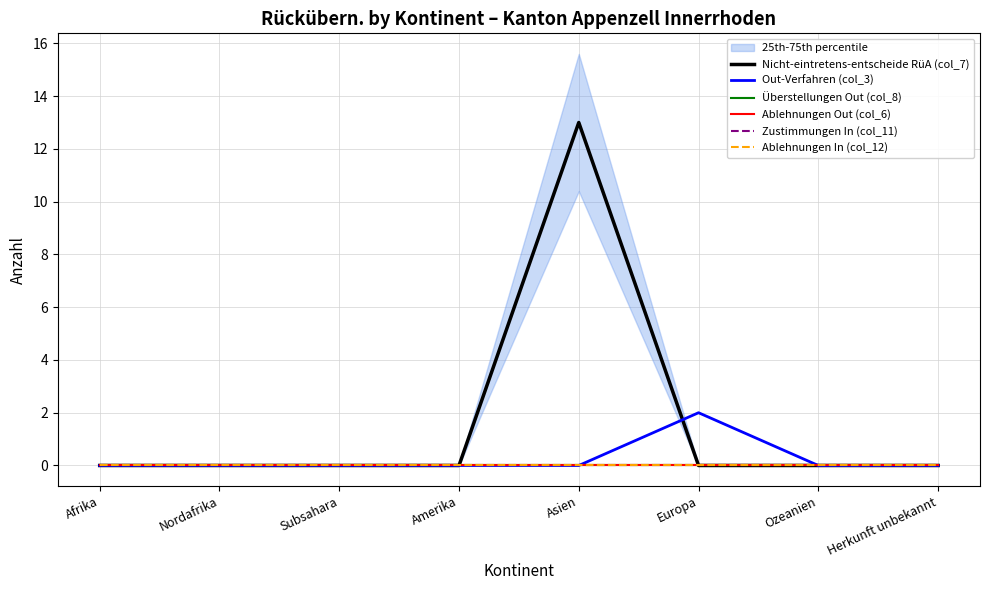

At which category is the sum across all series the highest?

Asien